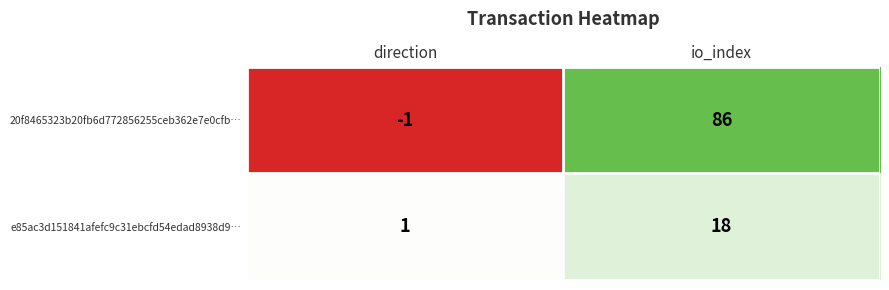

At how many categories does at least one series exceed 59?

1